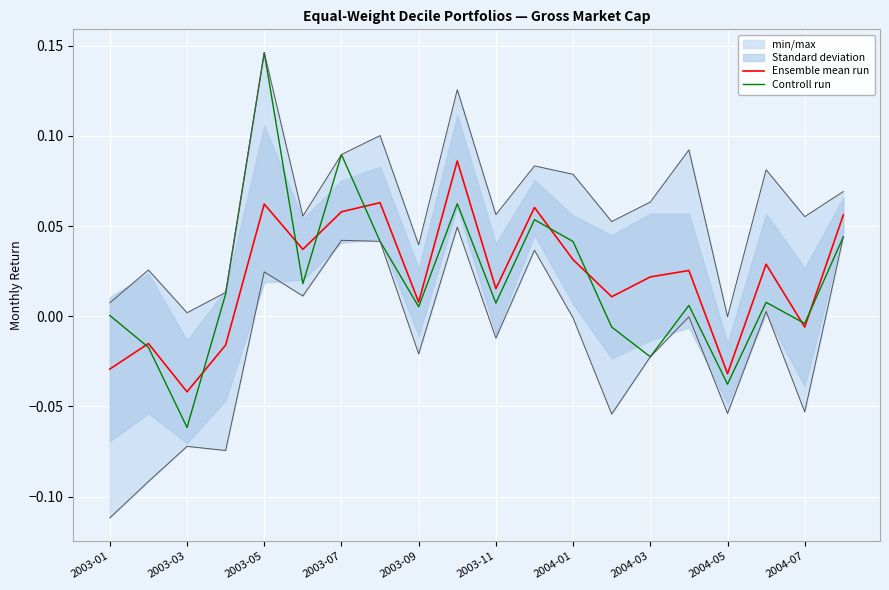

How many lines are shown in the chart?

2